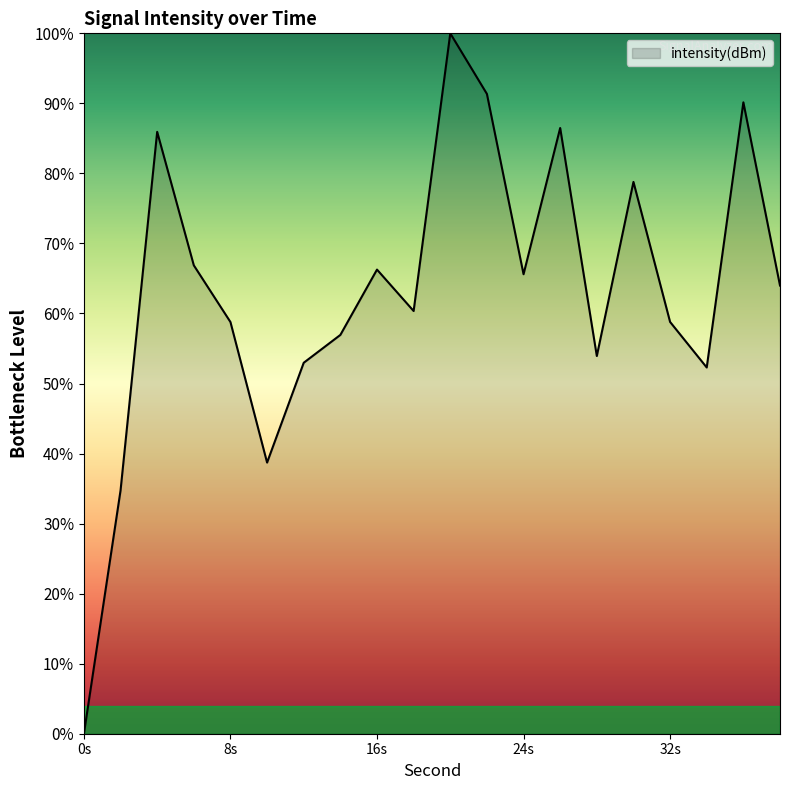

What is the greatest value displayed?

100.0